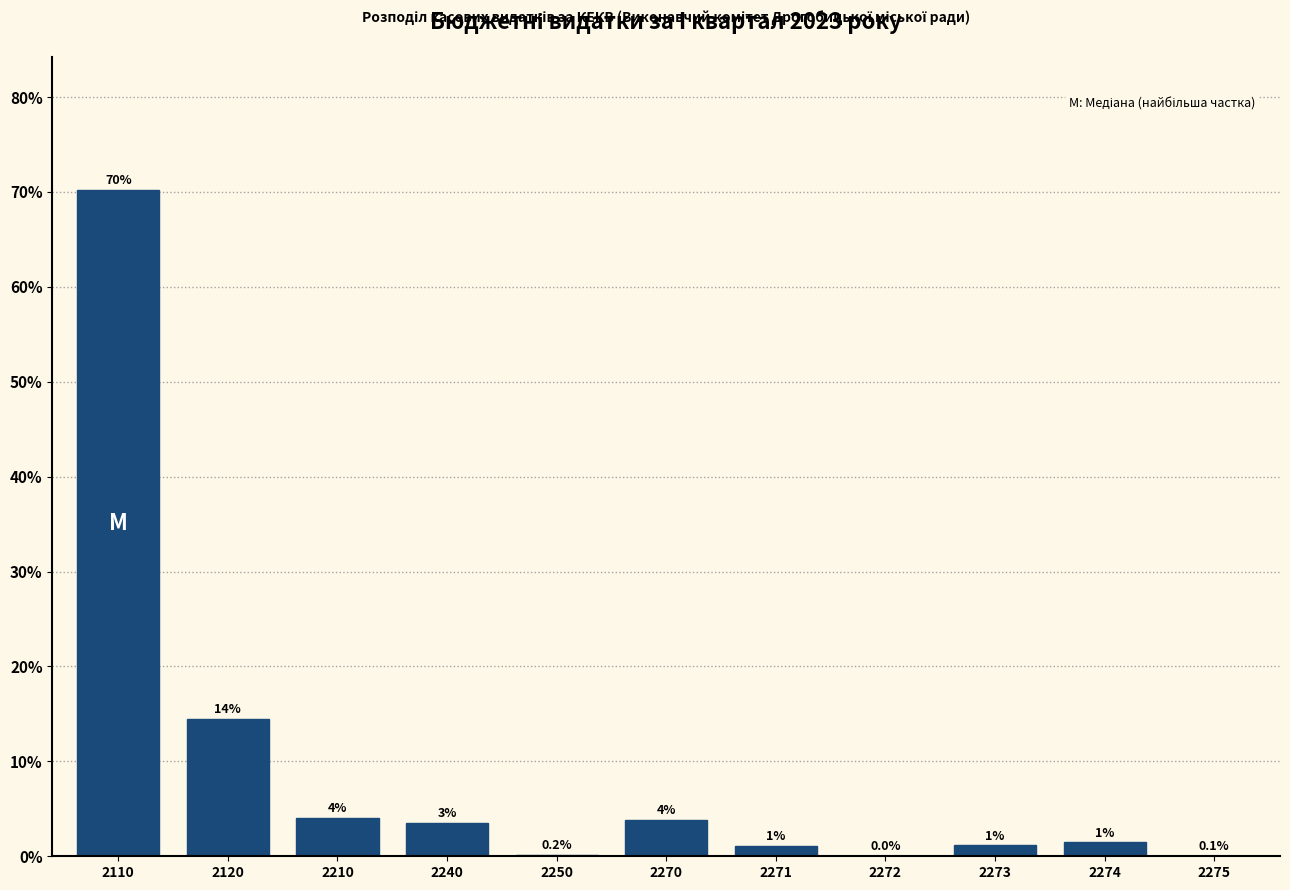

At which category does the chart reach its peak across all series?

2110